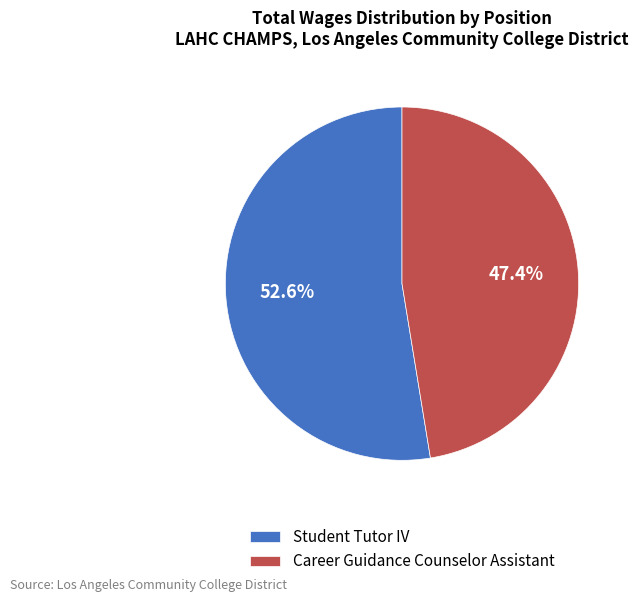

Is there any slice that represents more than half of the pie?

Yes